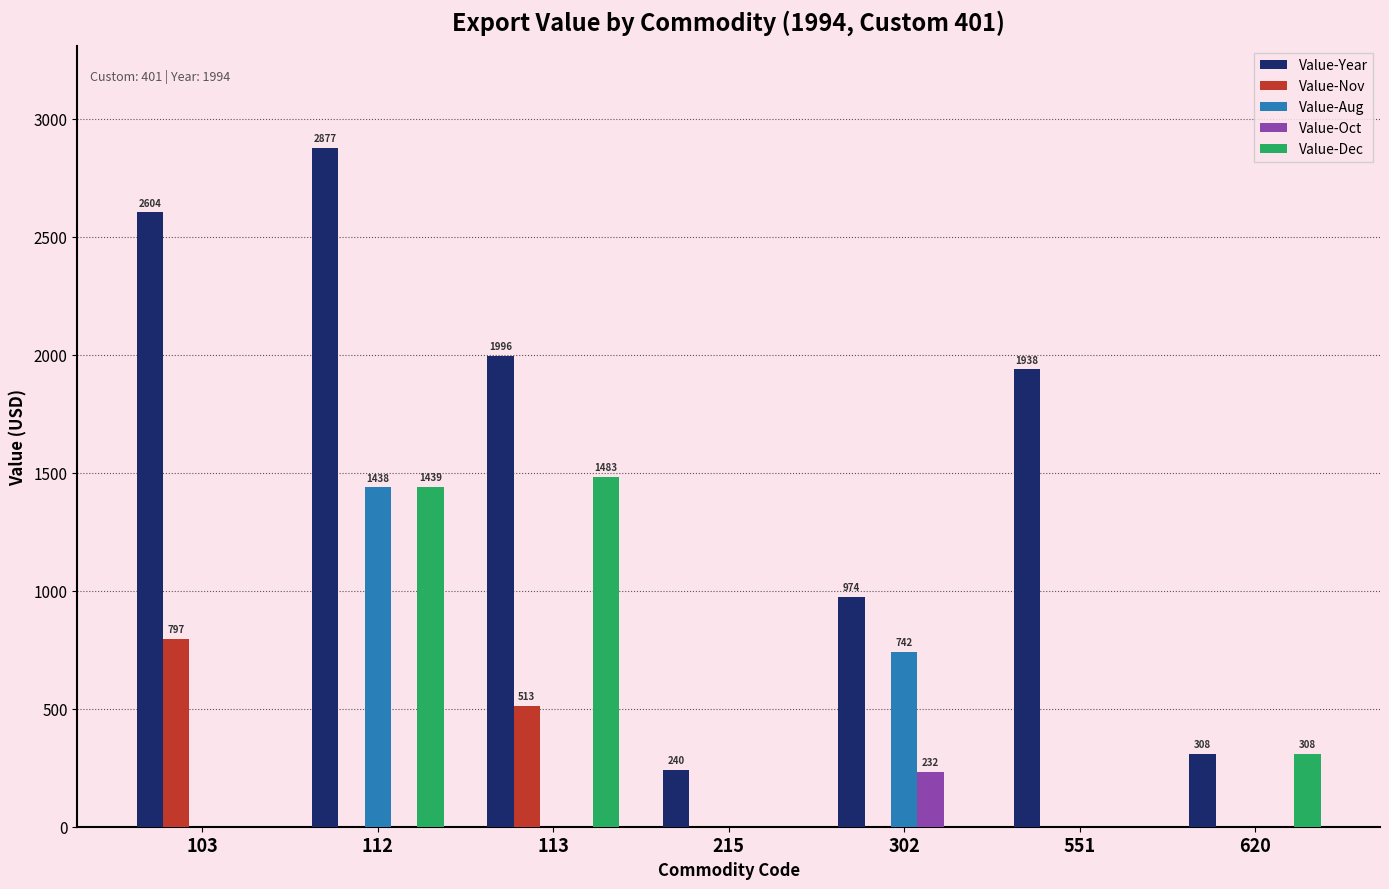

What are all the series names shown in the legend?

Value-Year, Value-Nov, Value-Aug, Value-Oct, Value-Dec